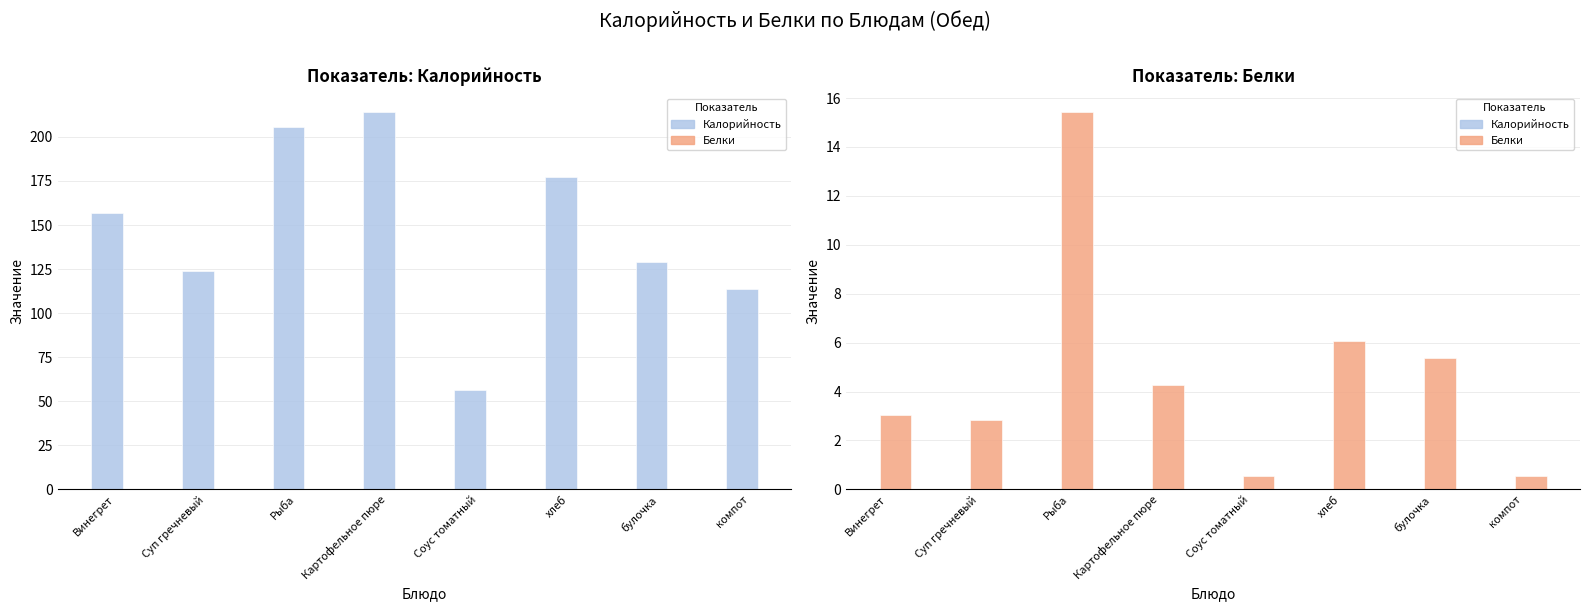

How many distinct data groups are displayed?

2